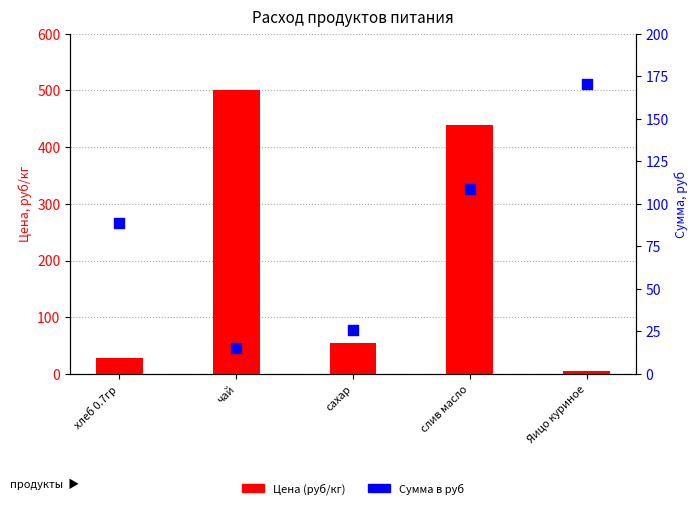

What is the total value across all series at сахар?

80.6